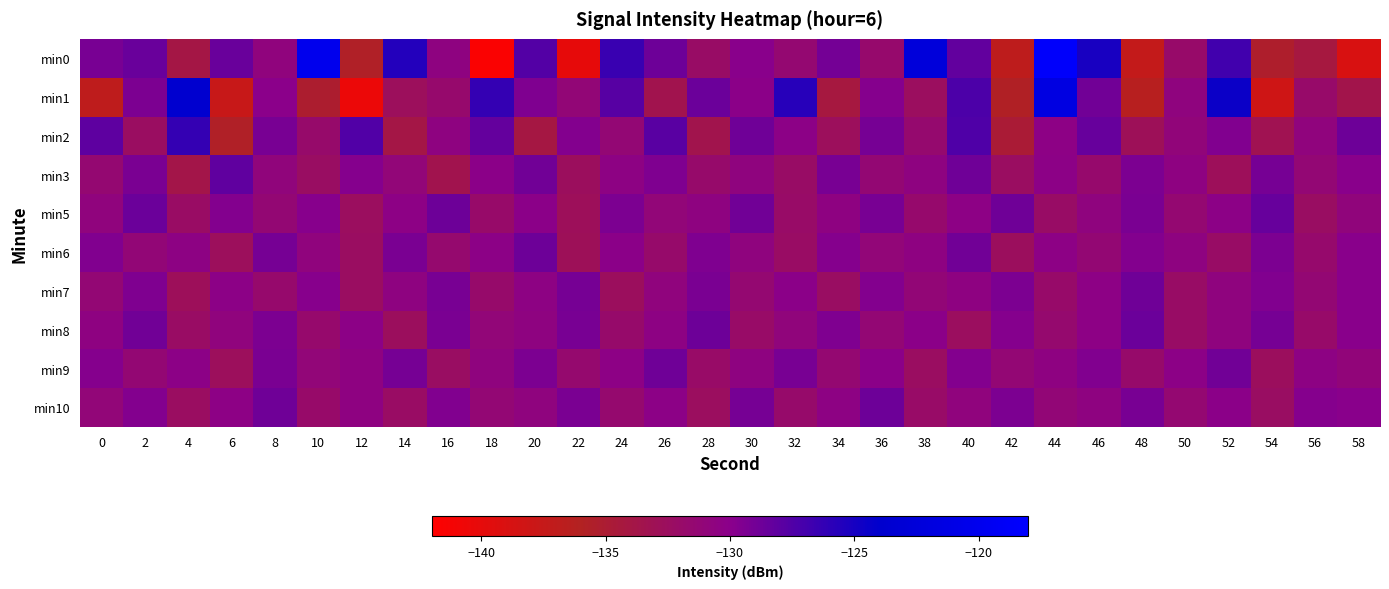

Which series has the largest range (max minus min)?

min0